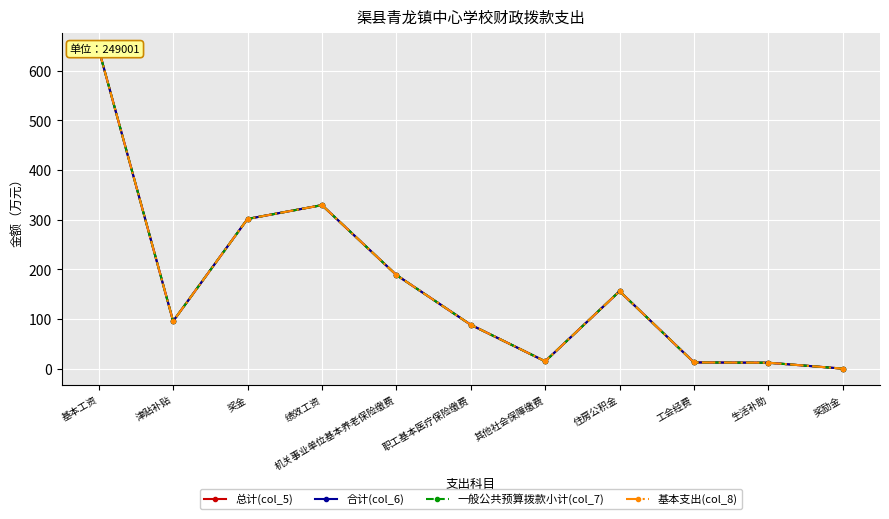

True or false: 基本支出(col_8) has more than 2 points higher than both neighbors.

False